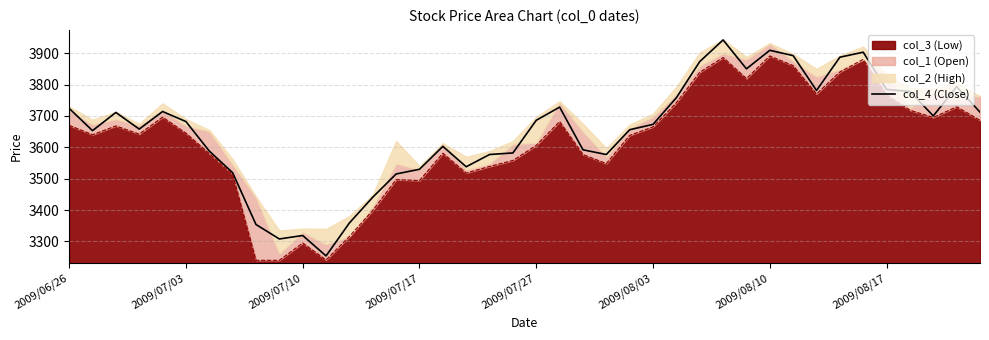

What is the label of the 25th point from the left?

24